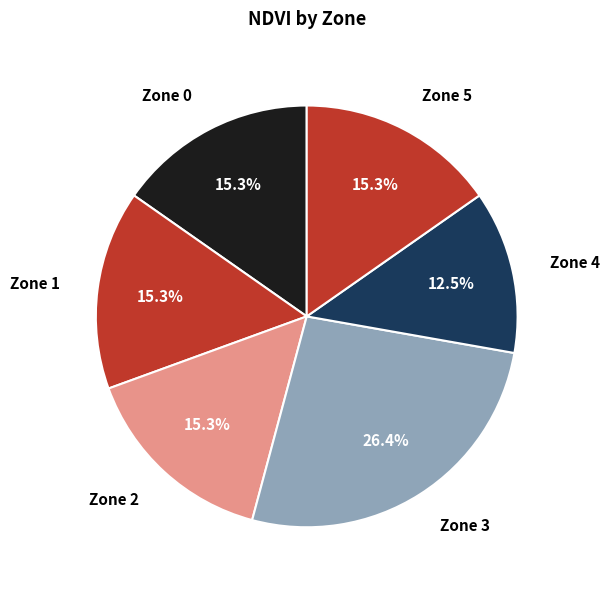

To the nearest percent, what is the difference between the largest and smallest slice percentages?

14%